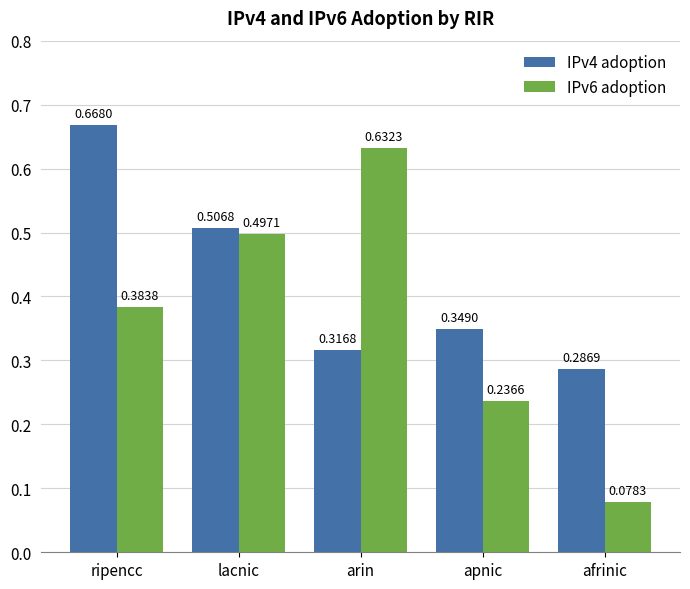

Count the IPv4 adoption values in the range 0 to 1.

5